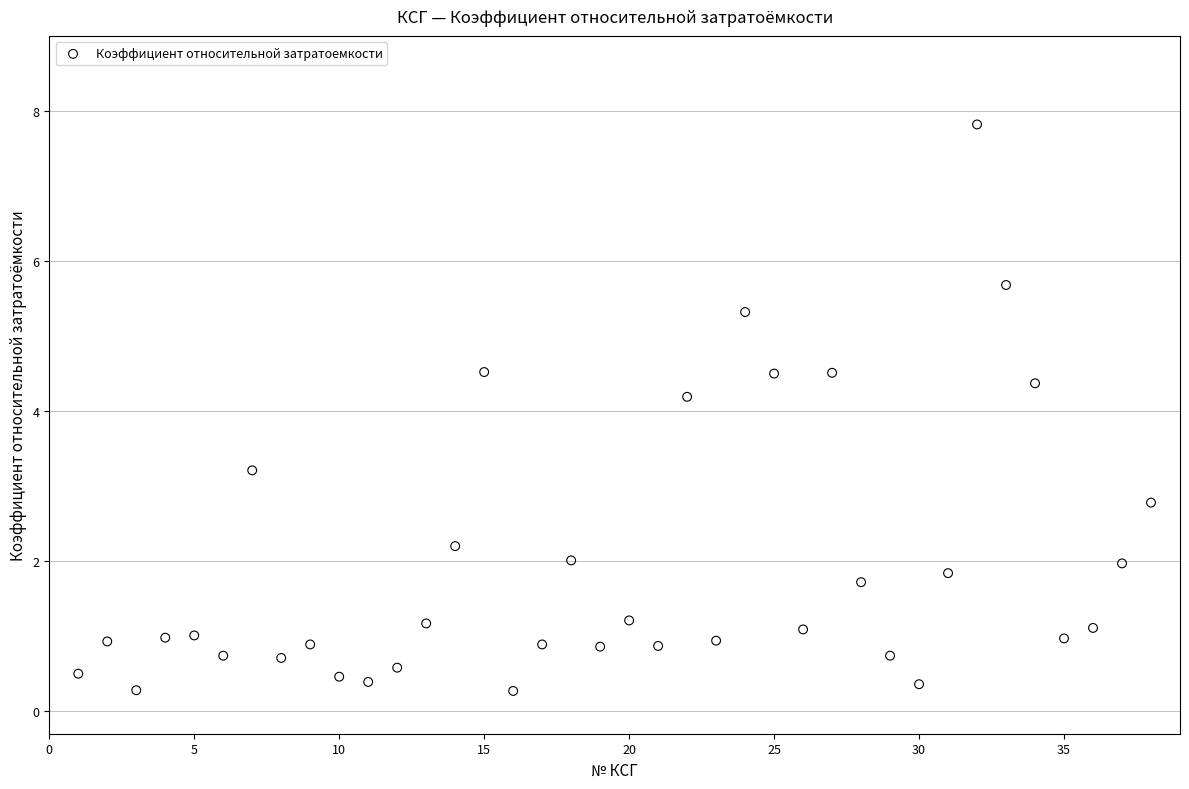

What Y value in the scatter plot is closest to 4?

4.2